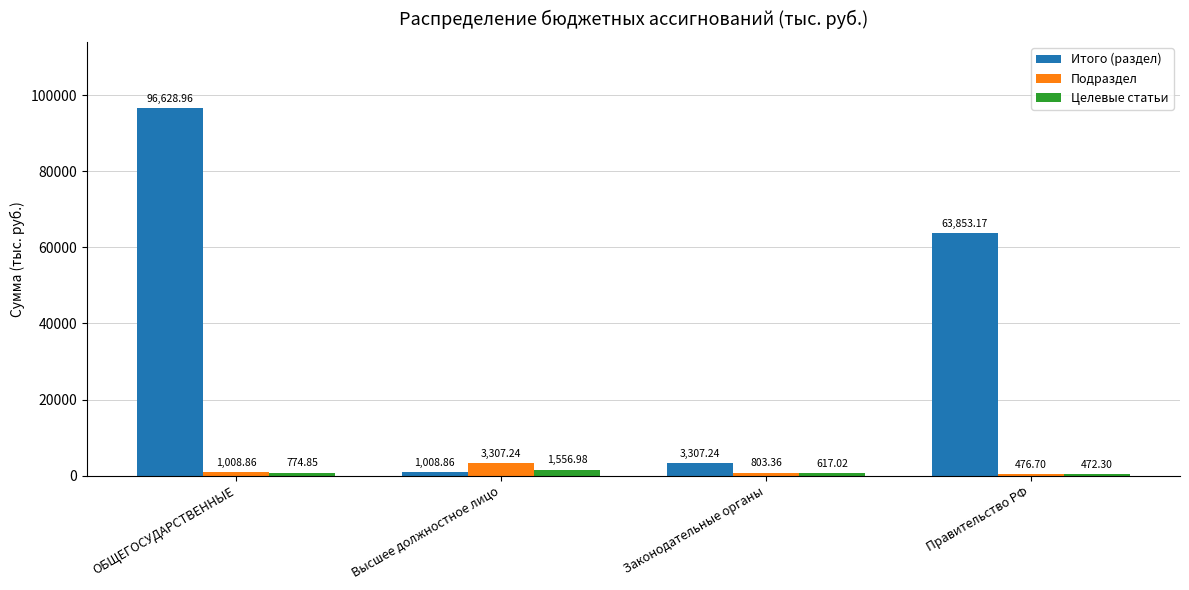

What is the difference between the maximum and minimum values in the Подраздел series?

2830.5